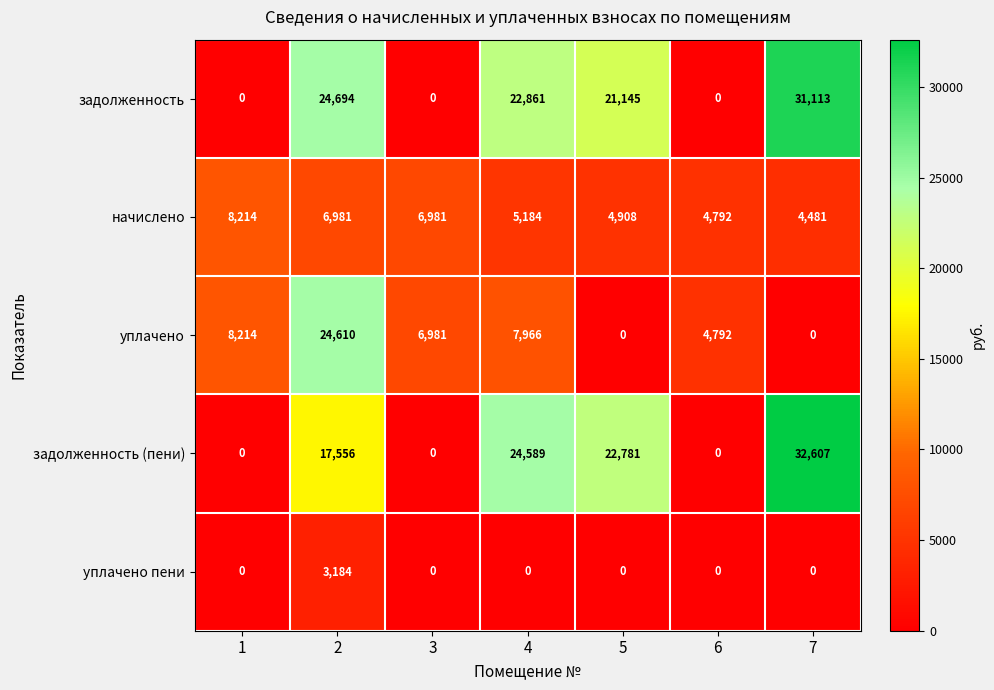

Which series has the largest range (max minus min)?

задолженность (пени)